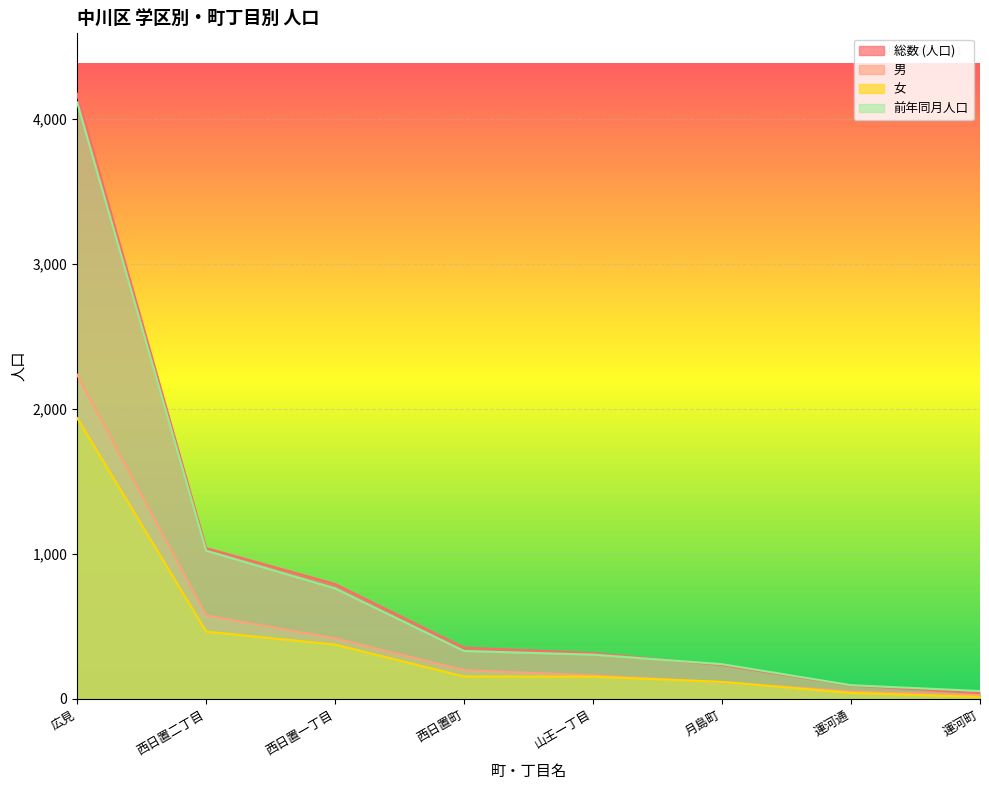

How many data points in 前年同月人口 are less than 331?

4